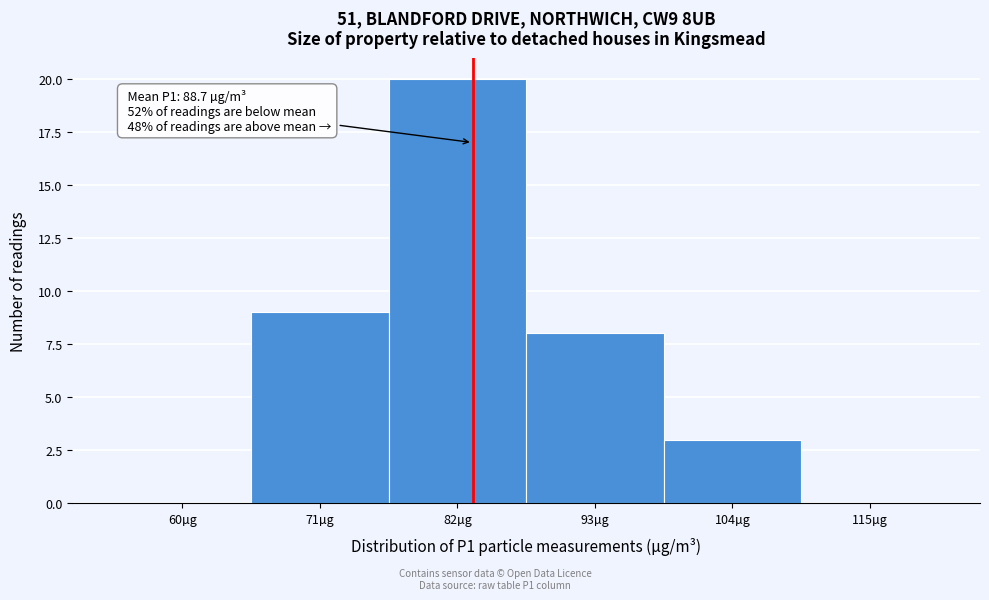

Reading left to right, extract all data points from this chart.

60µg=0	71µg=9	82µg=20	93µg=8	104µg=3	115µg=0